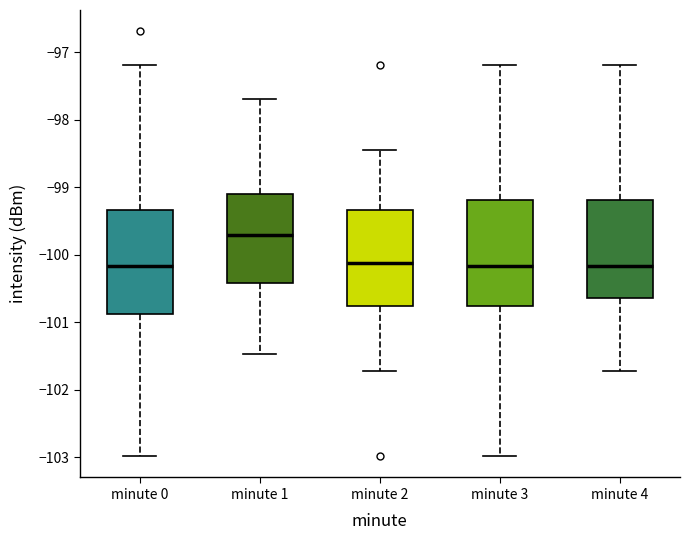

Reading left to right, transcribe this box plot: for each box, give where its median line is, the range the box spans, and where its two whiskers end, as read against the y-axis. The values are not printed on the chart, so give them approximately, as read against the axis.

minute 0: median -100.2, box -100.9 to -99.3, whiskers -103.0 to -97.2
minute 1: median -99.7, box -100.4 to -99.1, whiskers -101.5 to -97.7
minute 2: median -100.1, box -100.8 to -99.3, whiskers -101.7 to -98.4
minute 3: median -100.2, box -100.8 to -99.2, whiskers -103.0 to -97.2
minute 4: median -100.2, box -100.6 to -99.2, whiskers -101.7 to -97.2